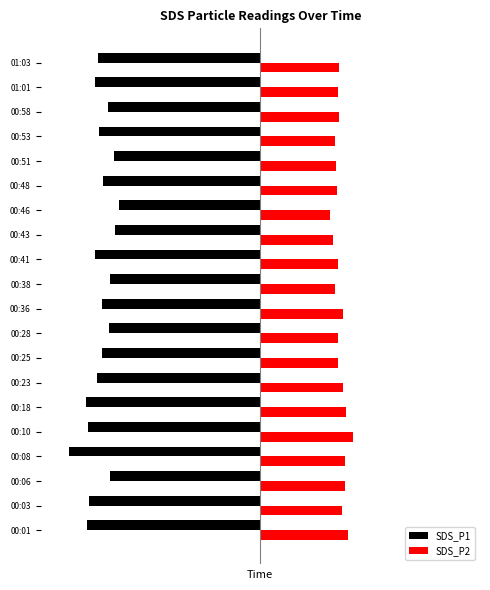

What is the value of the SDS_P1 bar at the 19th from the left?

-24.5